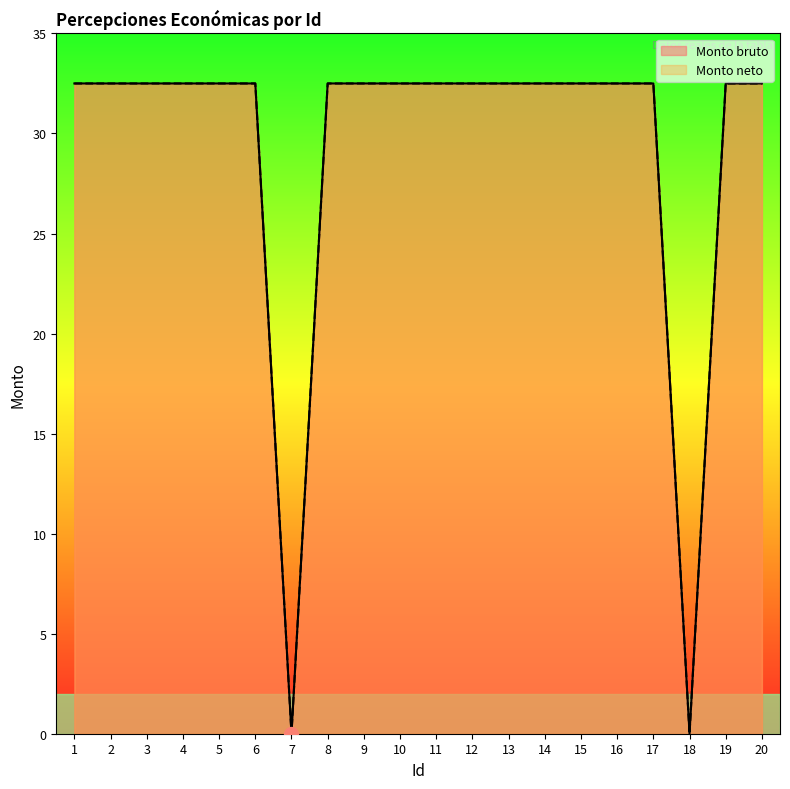

Which category has the lowest value in the Monto bruto series?

7